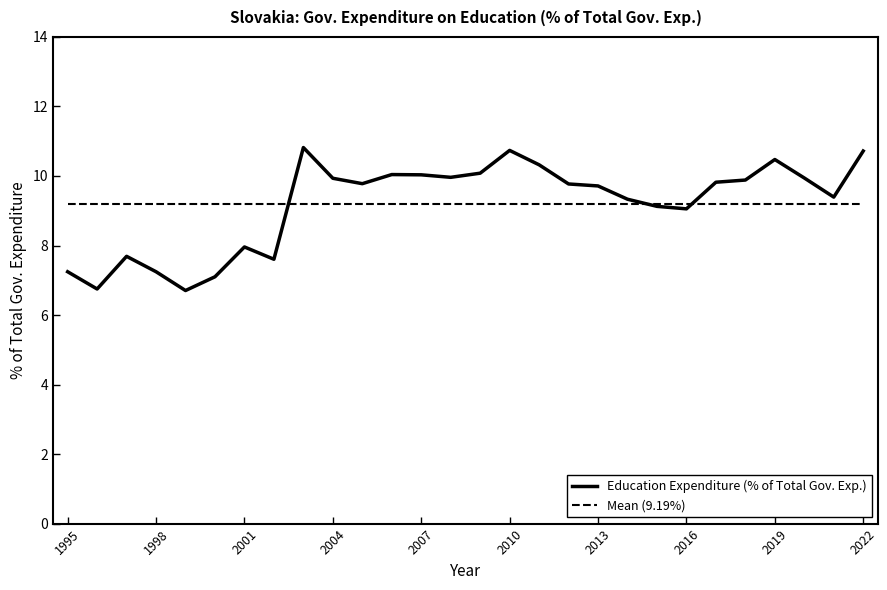

Reading left to right, what are all the values shown in this chart?

7.2	6.7	7.7	7.2	6.7	7.1	8.0	7.6	10.8	9.9	9.8	10.0	10.0	10.0	10.1	10.7	10.3	9.8	9.7	9.3	9.1	9.1	9.8	9.9	10.5	9.9	9.4	10.7